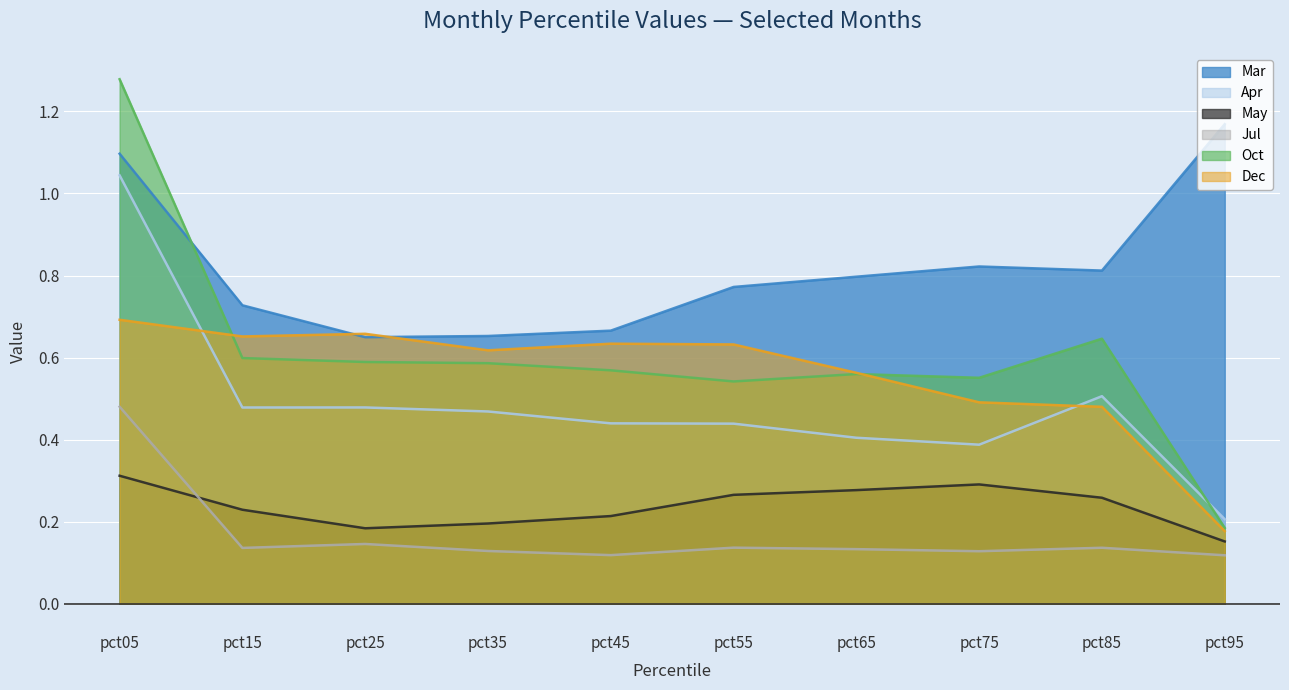

Read the Oct value at pct85.

0.6